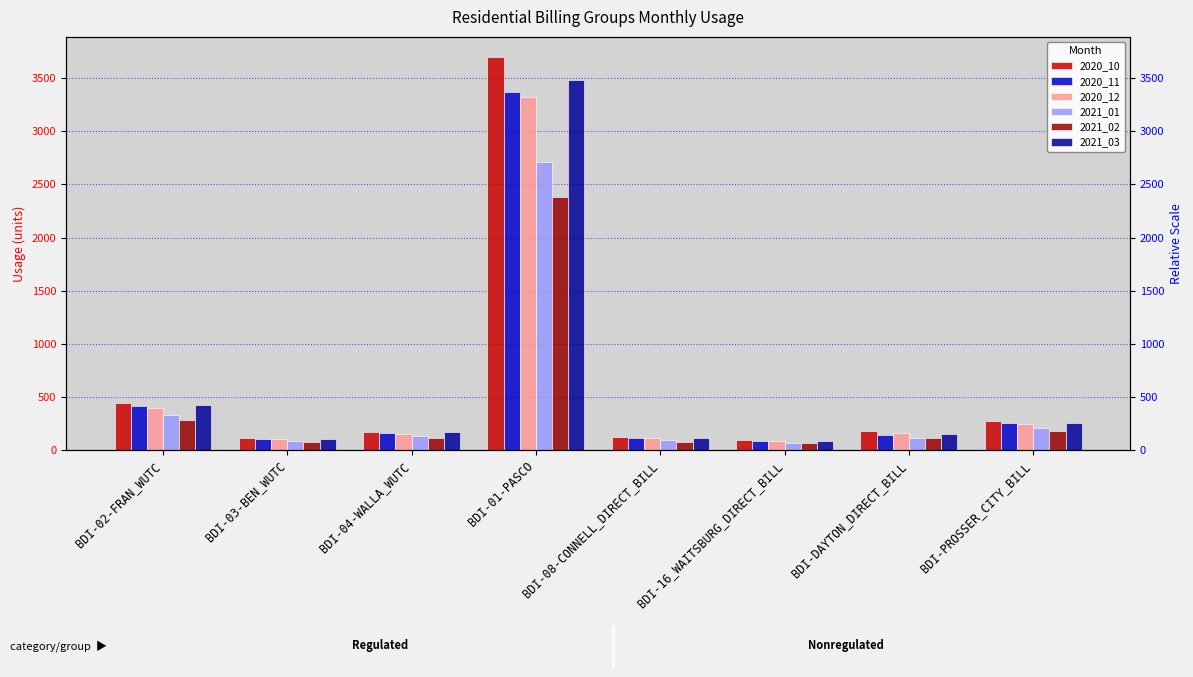

How many bars are there in total?

48